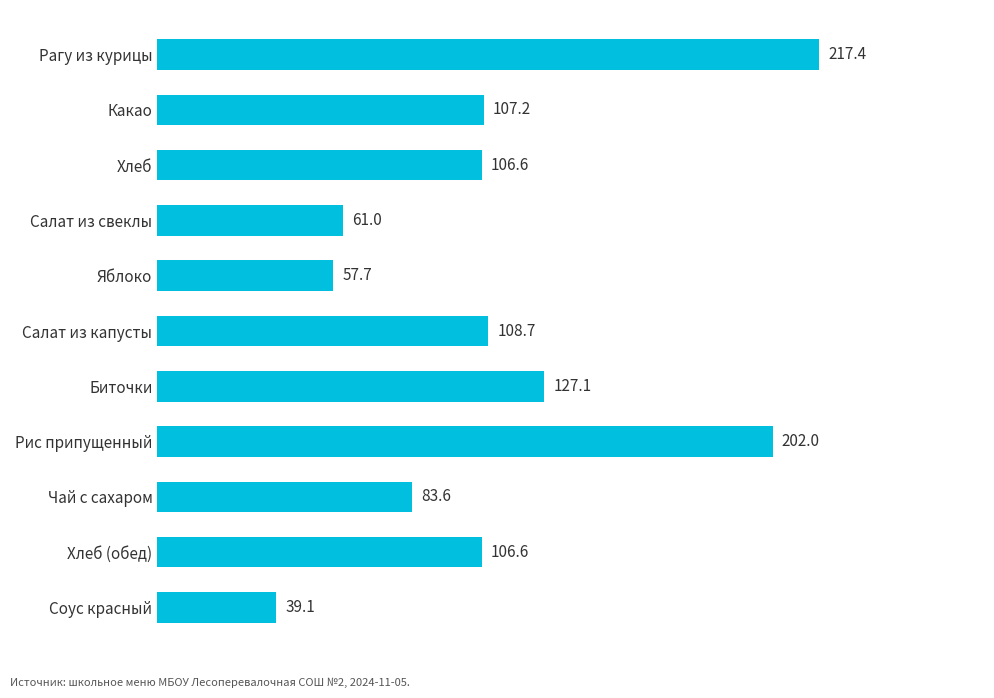

Which category has the highest value across all series?

Рагу из курицы